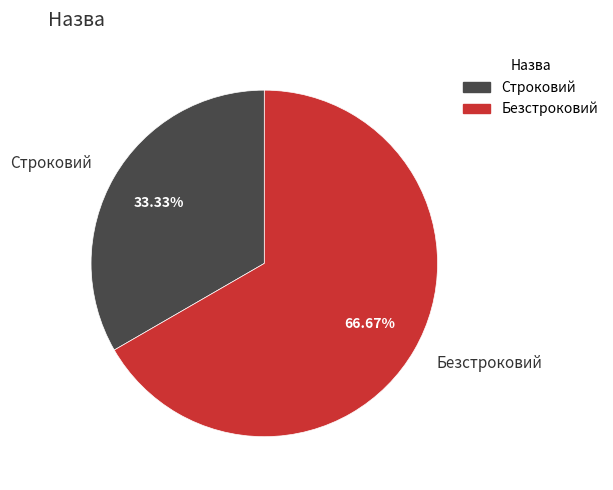

What percentage is NOT represented by Строковий?

66.7%